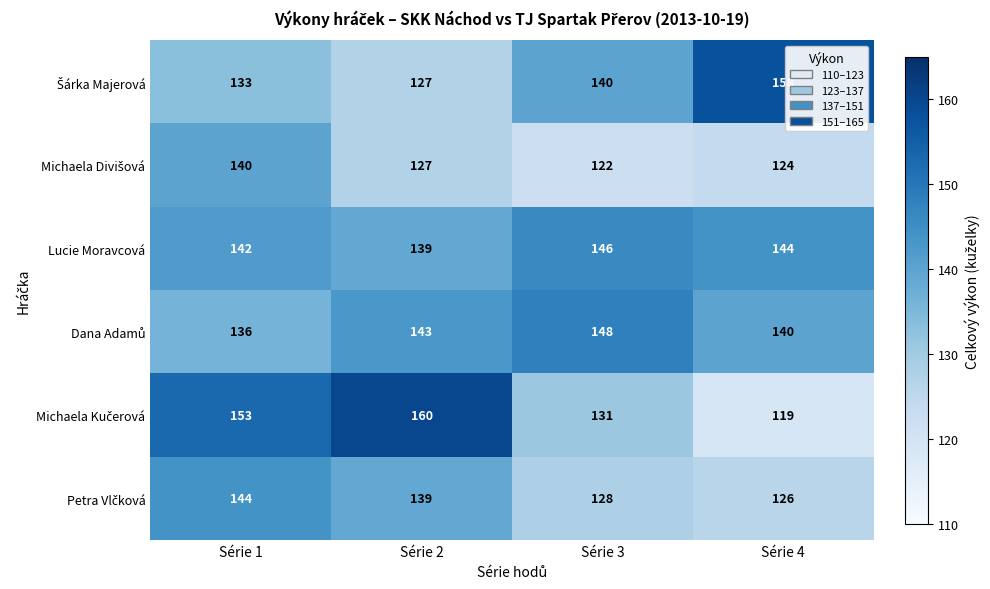

The value of Lucie Moravcová at Série 2 is 139. True or false?

True